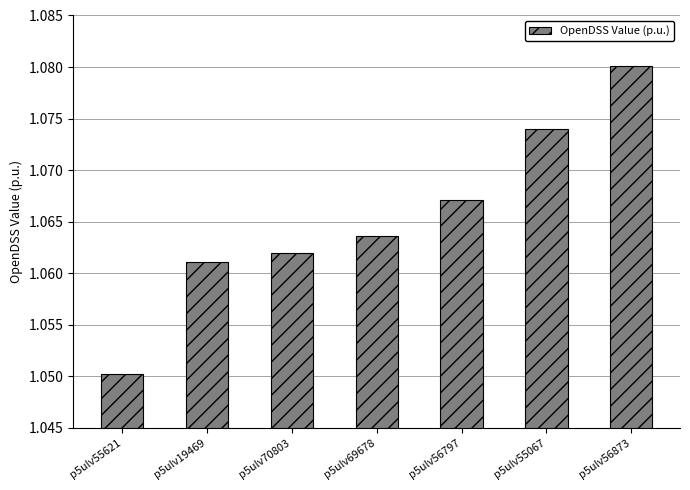

What is the label of the 1st bar from the right?

p5ulv56873